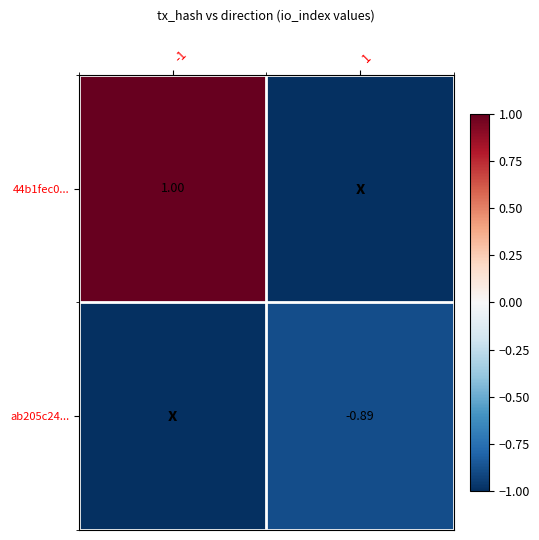

What is the difference between the highest and lowest values at -1?

2.0